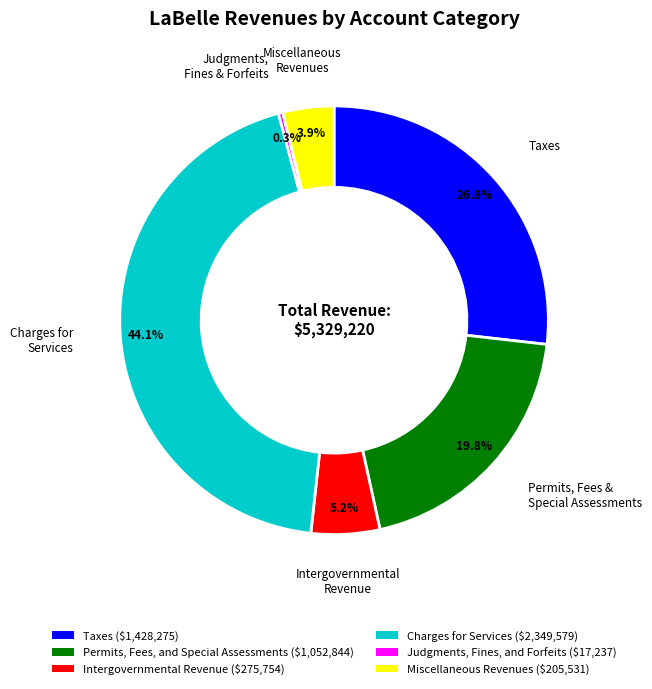

What percentage do Miscellaneous Revenues and Taxes together represent?

30.7%